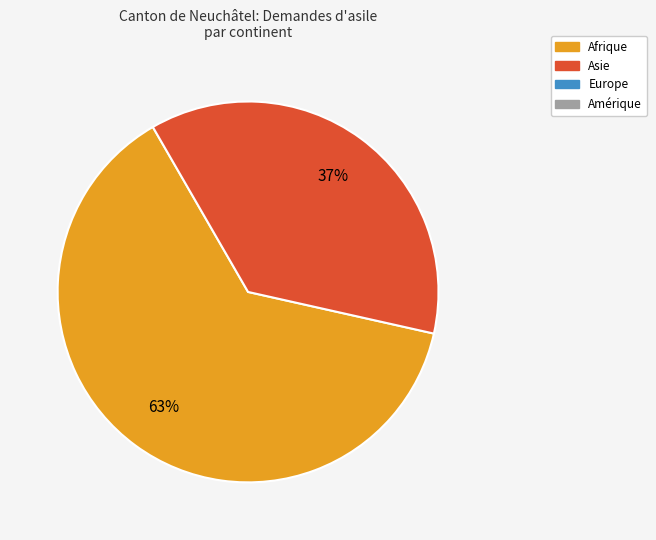

Is there a majority slice in this chart?

Yes